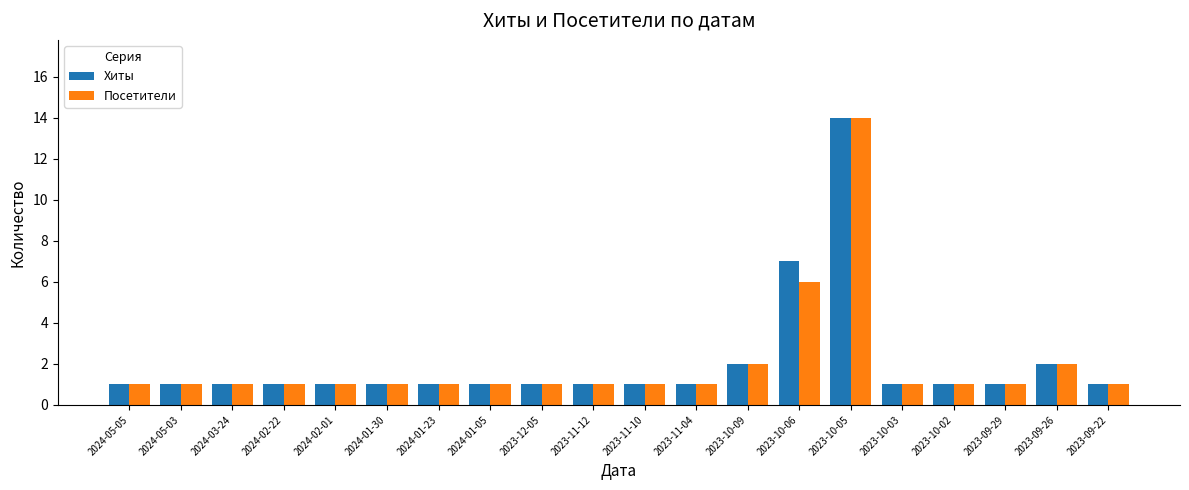

Is the value of Посетители at 2023-11-04 greater than the value of Хиты at 2023-10-09?

No